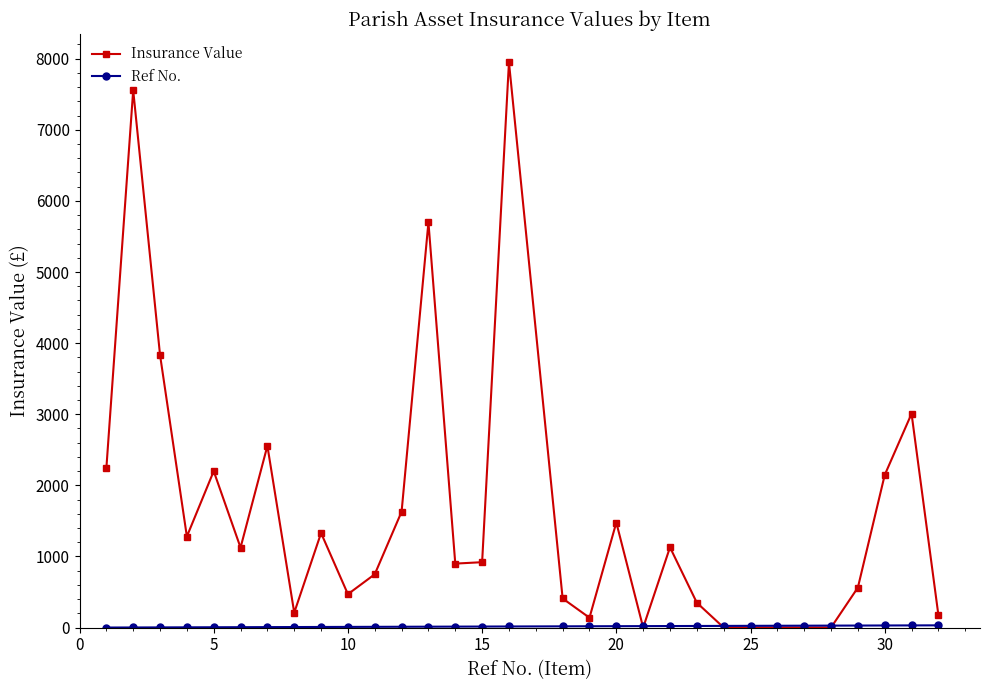

At how many categories does at least one series exceed 1014?

15